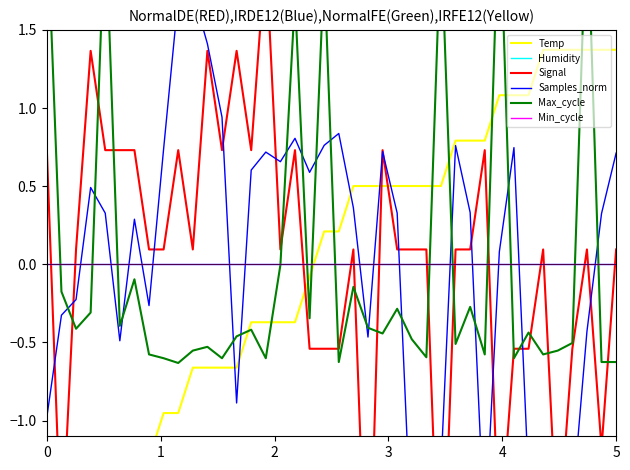

Reading left to right, what are all the values shown in this chart?

Temp: -1.8	-1.5	-1.5	-1.5	-1.5	-1.2	-1.2	-1.2	-1.0	-1.0	-0.7	-0.7	-0.7	-0.7	-0.4	-0.4	-0.4	-0.4	-0.1	0.2	0.2	0.5	0.5	0.5	0.5	0.5	0.5	0.5	0.8	0.8	0.8	1.1	1.1	1.1	1.4	1.4	1.4	1.4	1.4	1.4
Humidity: 0.0	0.0	0.0	0.0	0.0	0.0	0.0	0.0	0.0	0.0	0.0	0.0	0.0	0.0	0.0	0.0	0.0	0.0	0.0	0.0	0.0	0.0	0.0	0.0	0.0	0.0	0.0	0.0	0.0	0.0	0.0	0.0	0.0	0.0	0.0	0.0	0.0	0.0	0.0	0.0
Signal: 0.7	-1.8	0.1	1.4	0.7	0.7	0.7	0.1	0.1	0.7	0.1	1.4	0.7	1.4	0.7	2.0	0.1	0.7	-0.5	-0.5	-0.5	0.1	-2.4	0.7	0.1	0.1	0.1	-2.4	0.1	0.1	0.7	-1.8	-0.5	-0.5	0.1	-1.8	-0.5	0.1	-1.2	0.1
Samples_norm: -1.0	-0.3	-0.2	0.5	0.3	-0.5	0.3	-0.3	0.7	1.7	1.7	1.4	0.9	-0.9	0.6	0.7	0.7	0.8	0.6	0.8	0.8	0.4	-0.5	0.7	0.3	-1.8	-1.9	-1.3	0.8	0.3	-1.8	0.1	0.7	-1.4	-1.9	-1.3	-1.5	-0.4	0.3	0.7
Max_cycle: 2.3	-0.2	-0.4	-0.3	2.2	-0.4	-0.1	-0.6	-0.6	-0.6	-0.6	-0.5	-0.6	-0.5	-0.4	-0.6	-0.0	1.7	-0.3	1.9	-0.6	-0.1	-0.4	-0.4	-0.3	-0.5	-0.6	2.1	-0.5	-0.3	-0.6	2.4	-0.6	-0.4	-0.6	-0.6	-0.5	2.3	-0.6	-0.6
Min_cycle: 0.0	0.0	0.0	0.0	0.0	0.0	0.0	0.0	0.0	0.0	0.0	0.0	0.0	0.0	0.0	0.0	0.0	0.0	0.0	0.0	0.0	0.0	0.0	0.0	0.0	0.0	0.0	0.0	0.0	0.0	0.0	0.0	0.0	0.0	0.0	0.0	0.0	0.0	0.0	0.0